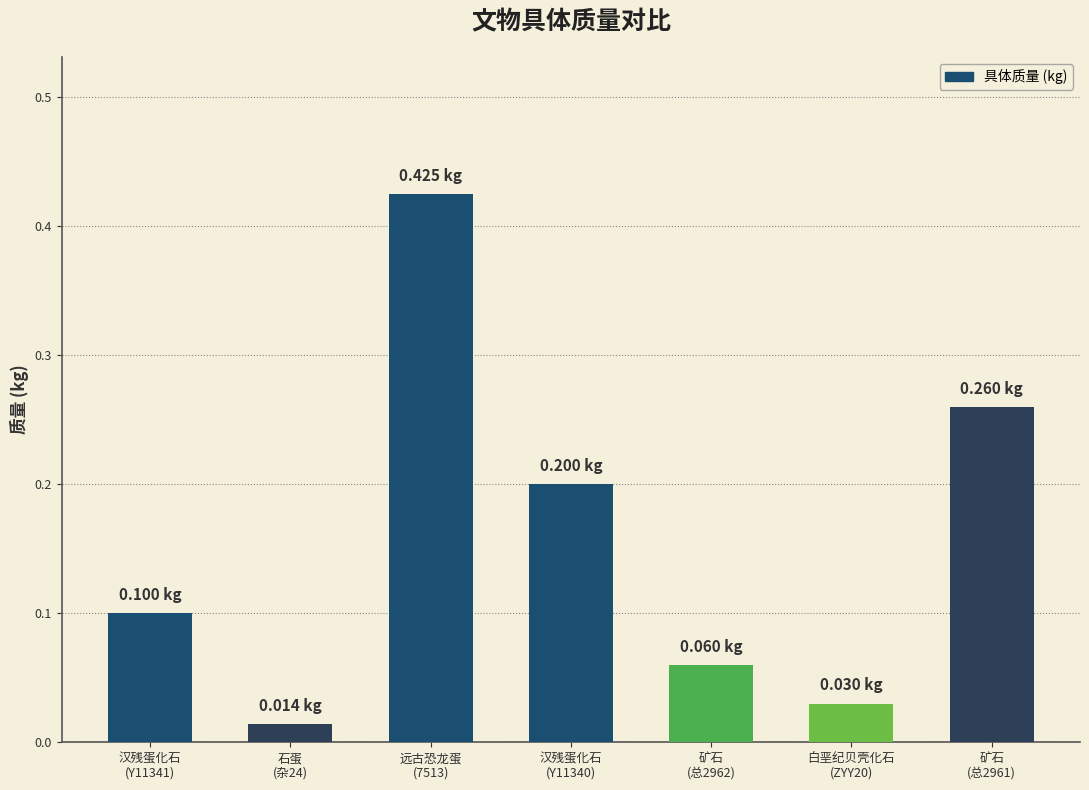

What is the sum of all values?

1.1